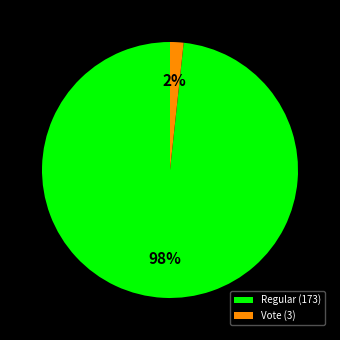

How many segments does this pie chart have?

2